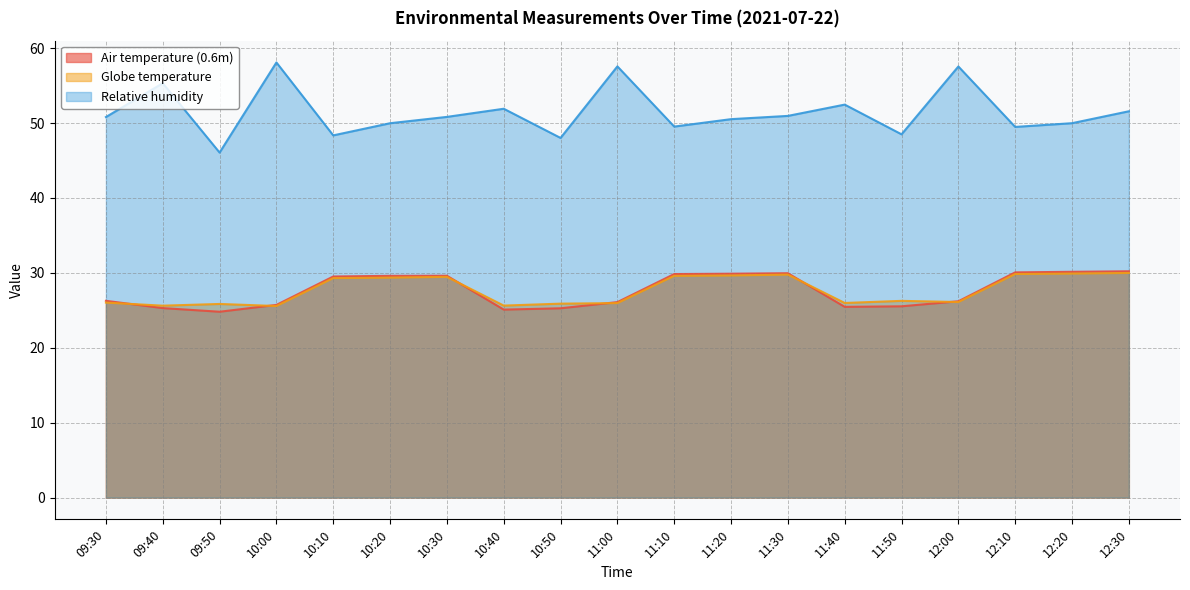

At which label does Globe temperature first exceed 26?

09:30